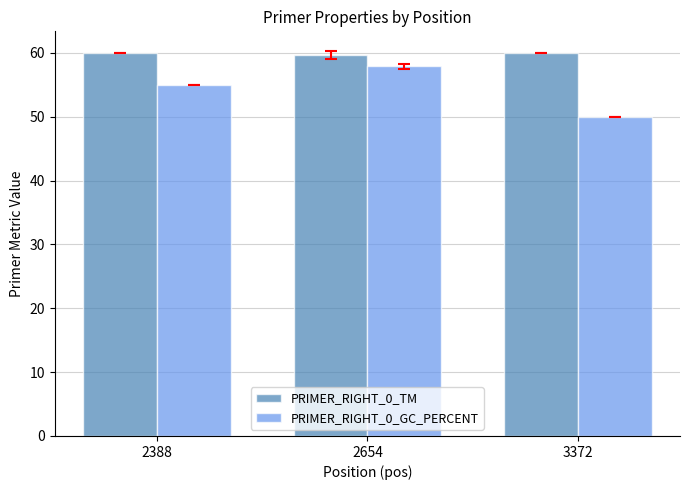

What is the difference between the highest and lowest values at 2654?

1.8